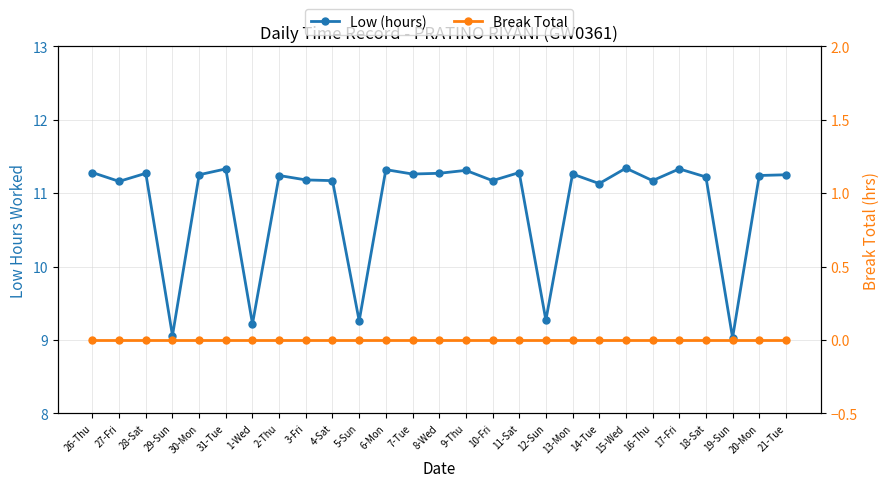

What is the sum of all Low (hours) values?

293.3